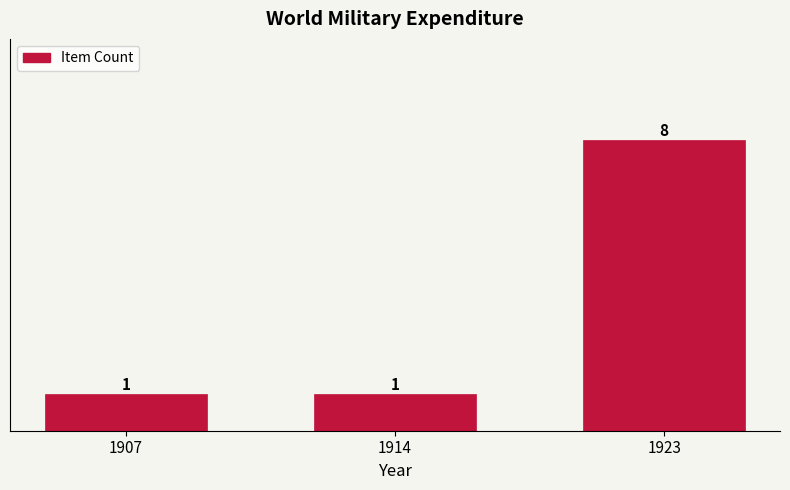

The value at 1923 is 8. True or false?

True